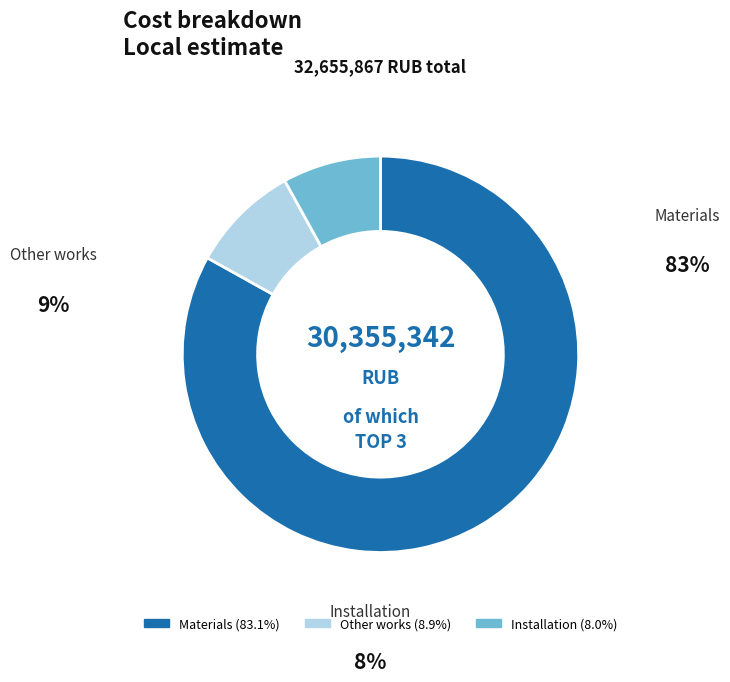

Is there any slice that represents more than half of the pie?

Yes